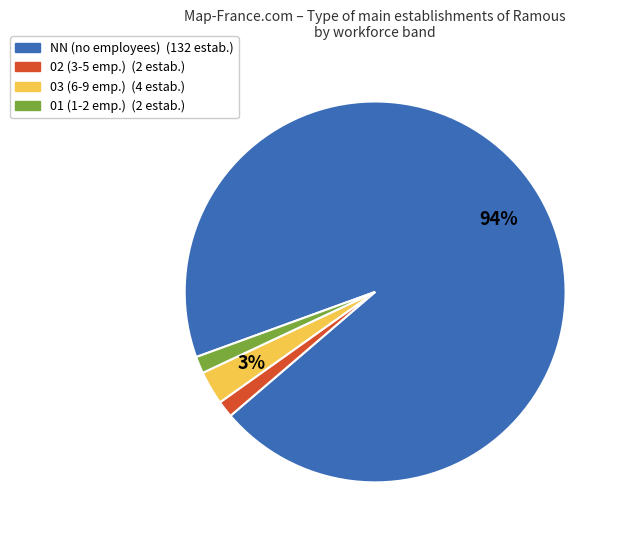

How many segments does this pie chart have?

4